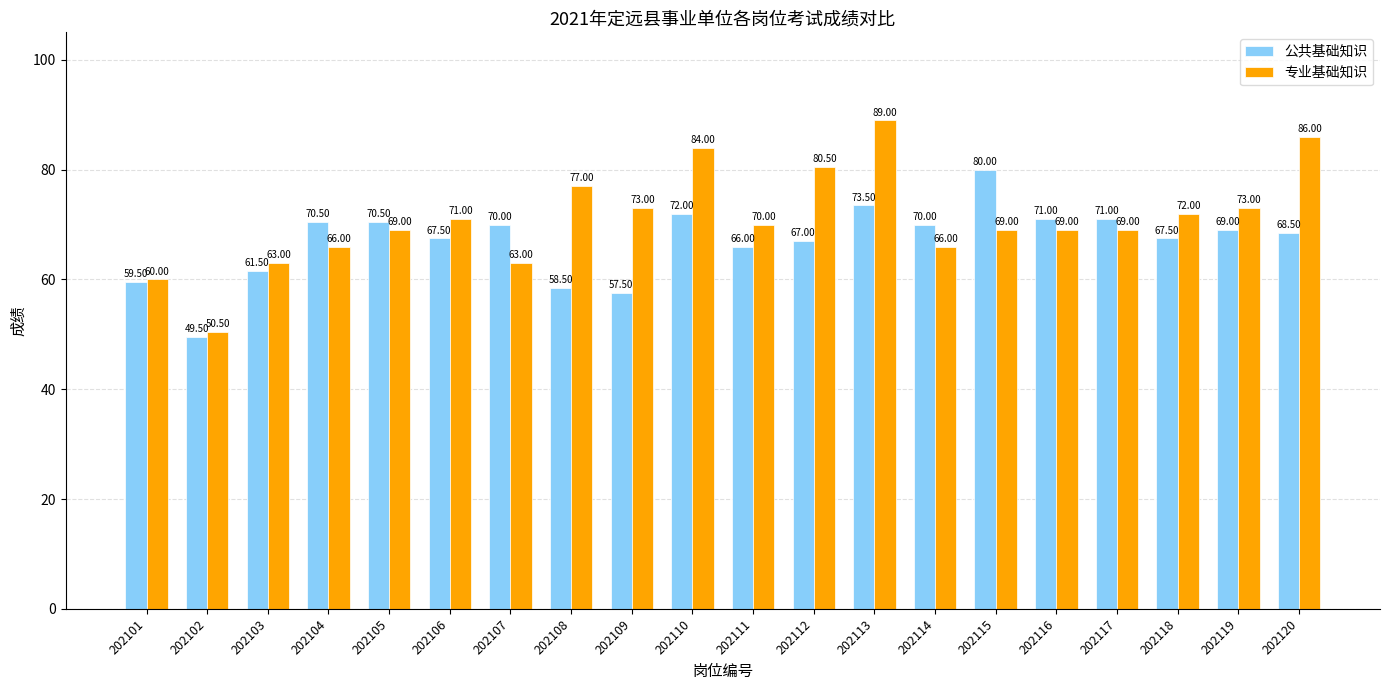

Is it true that 专业基础知识 equals 84.0 at 202110?

True